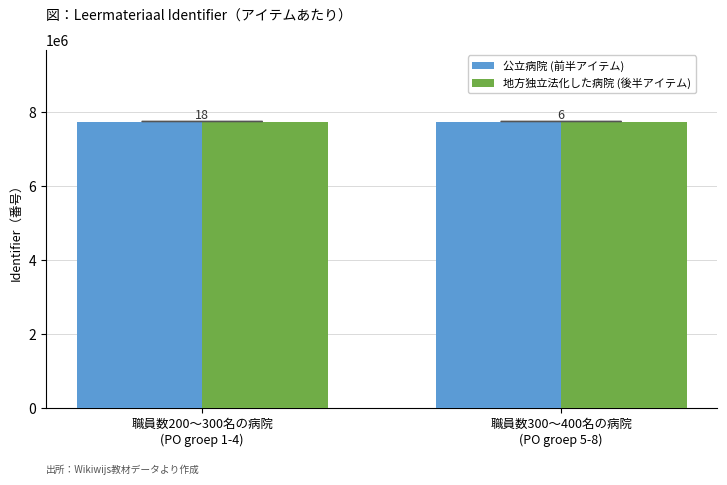

Rank the categories by 公立病院 (前半アイテム) value from lowest to highest.

職員数200〜300名の病院
(PO groep 1-4), 職員数300〜400名の病院
(PO groep 5-8)